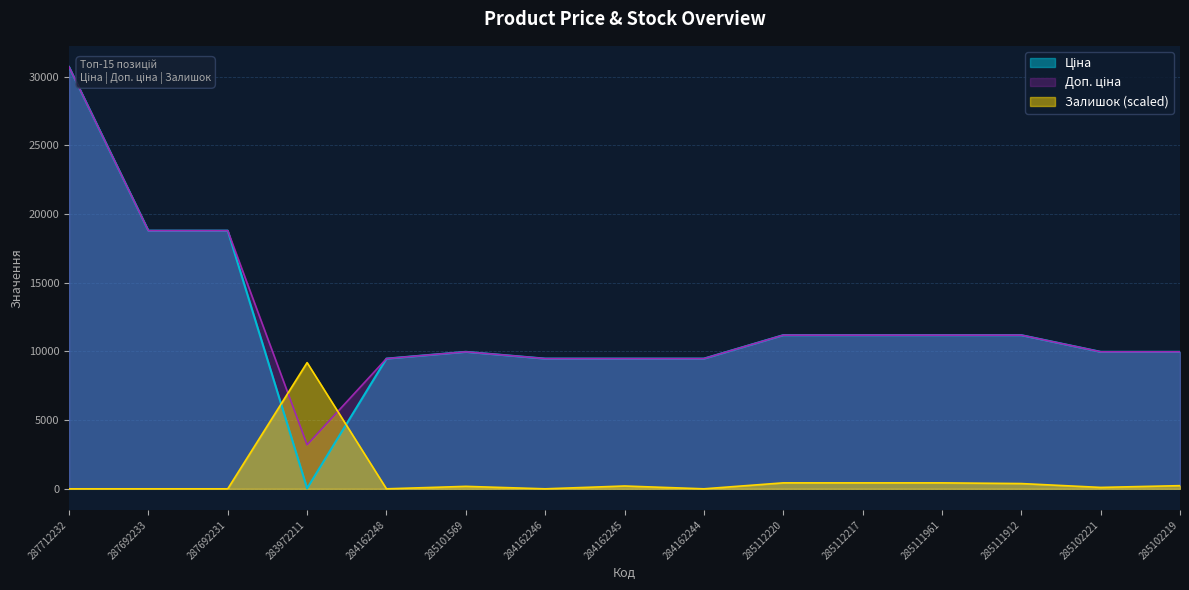

What is the greatest value displayed?

30717.1